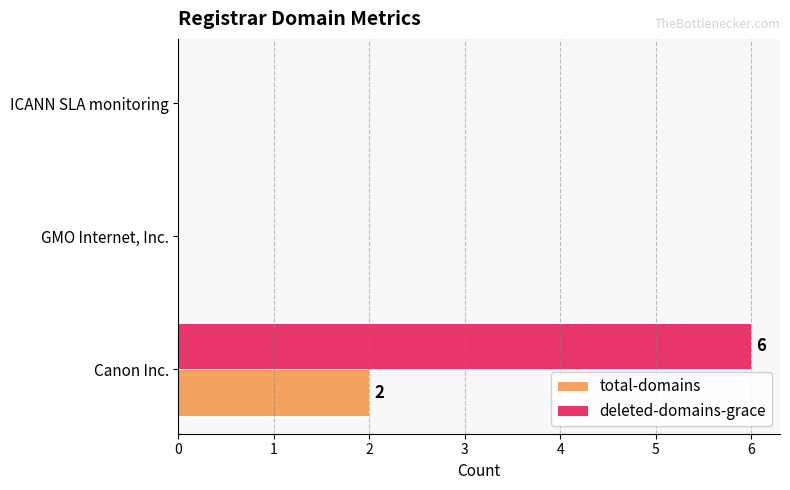

What is the sum of the deleted-domains-grace values at Canon Inc. and GMO Internet, Inc.?

6